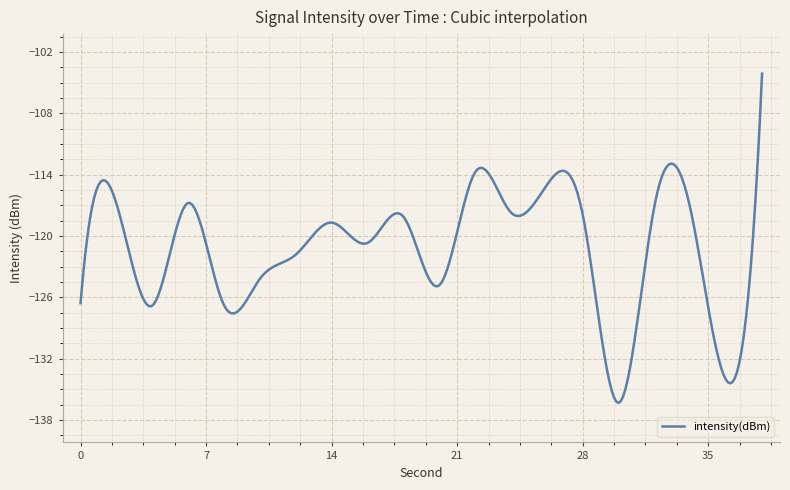

What is the difference between the maximum and minimum values?

32.2